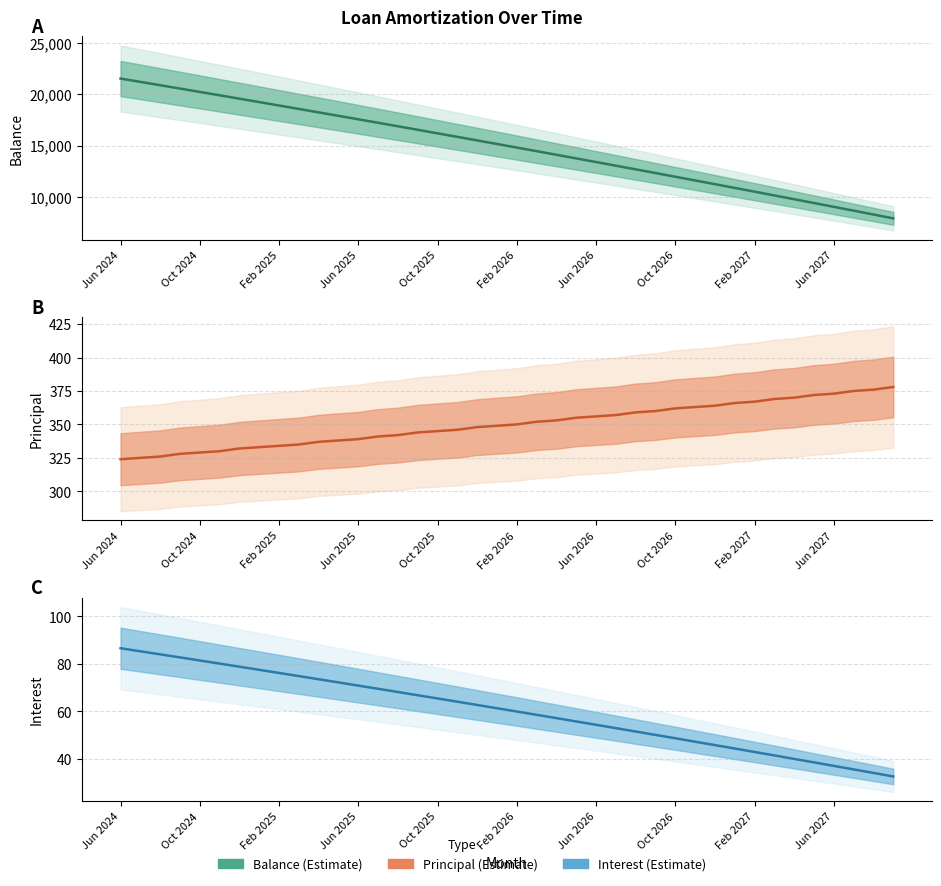

How many lines are shown in the chart?

3